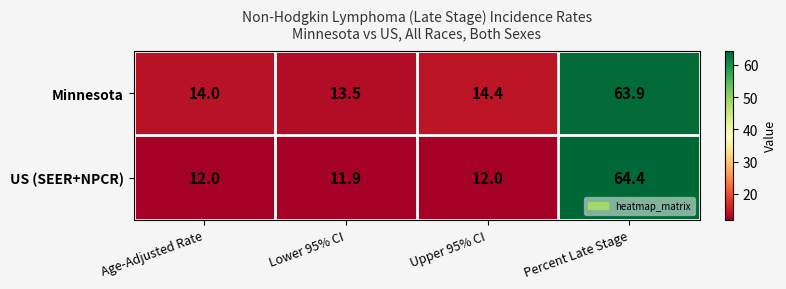

Which series has the largest total across all categories?

Minnesota